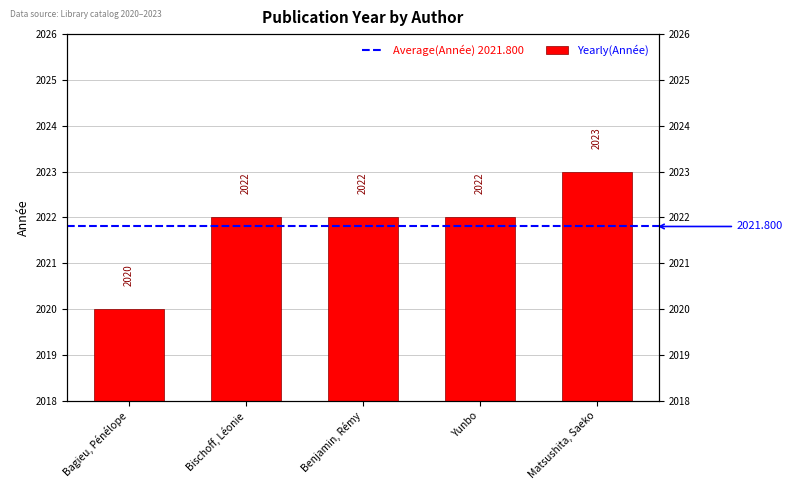

The value at Yunbo is 2022. True or false?

True